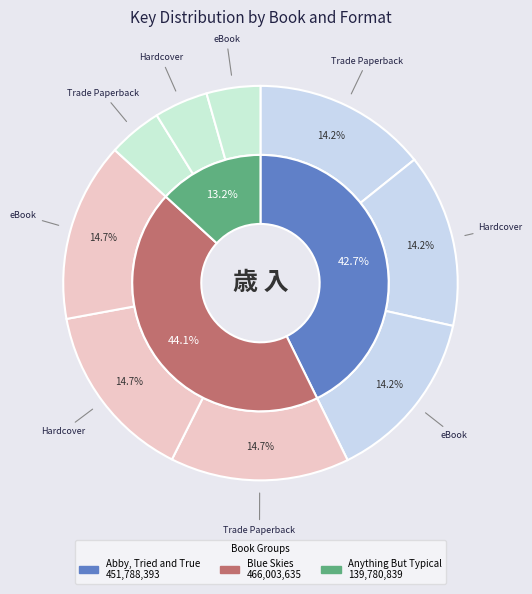

Is there a majority slice in this chart?

No